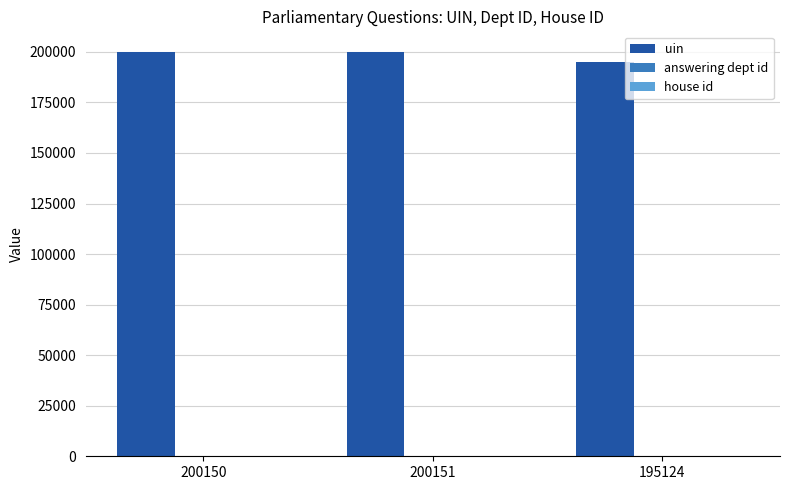

Which series has the largest total across all categories?

uin